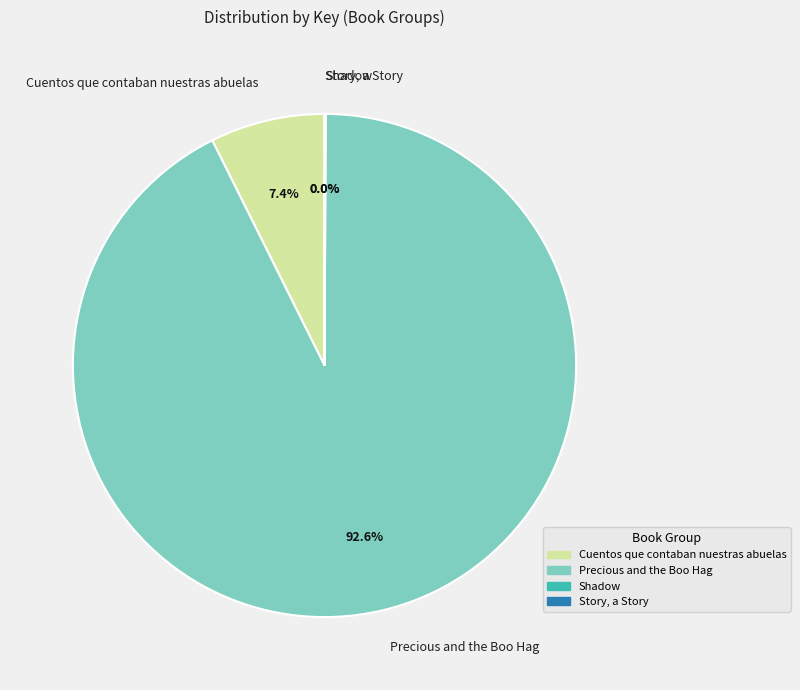

Does Precious and the Boo Hag represent more than half of the total?

Yes